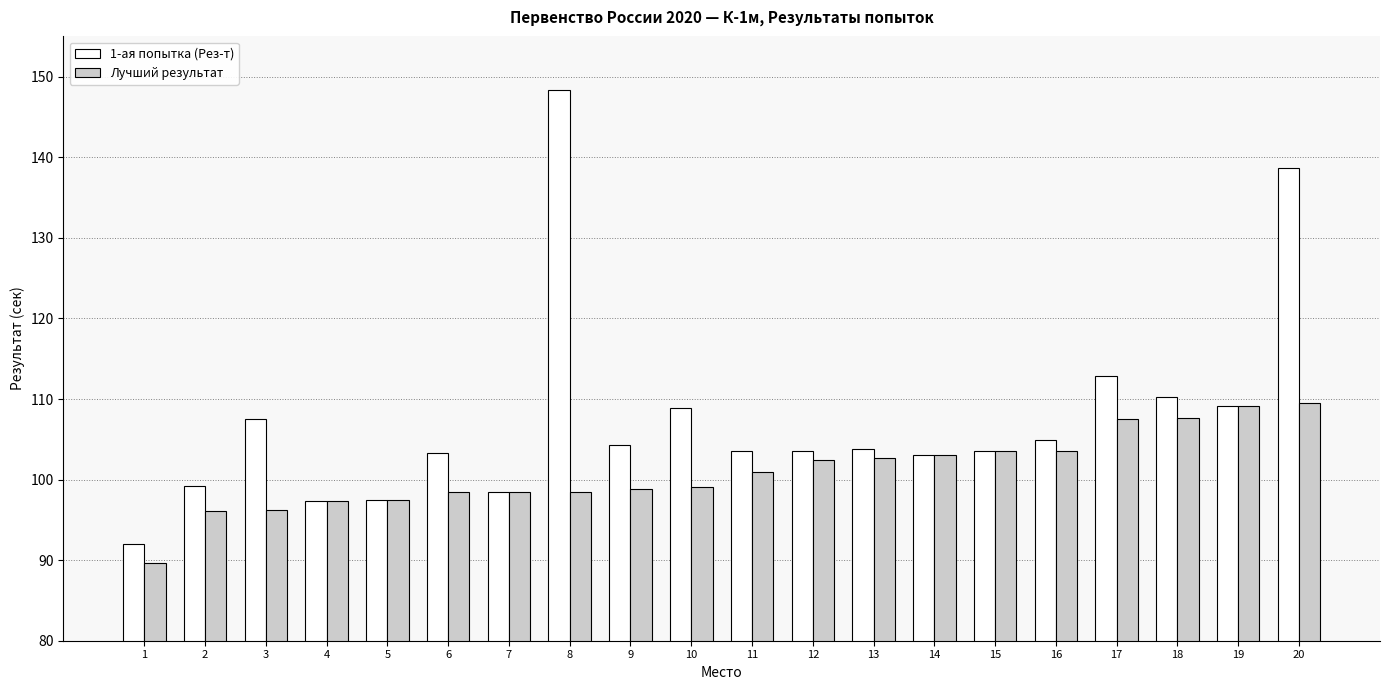

True or false: Лучший результат has a value of 163.5 at 19.

False